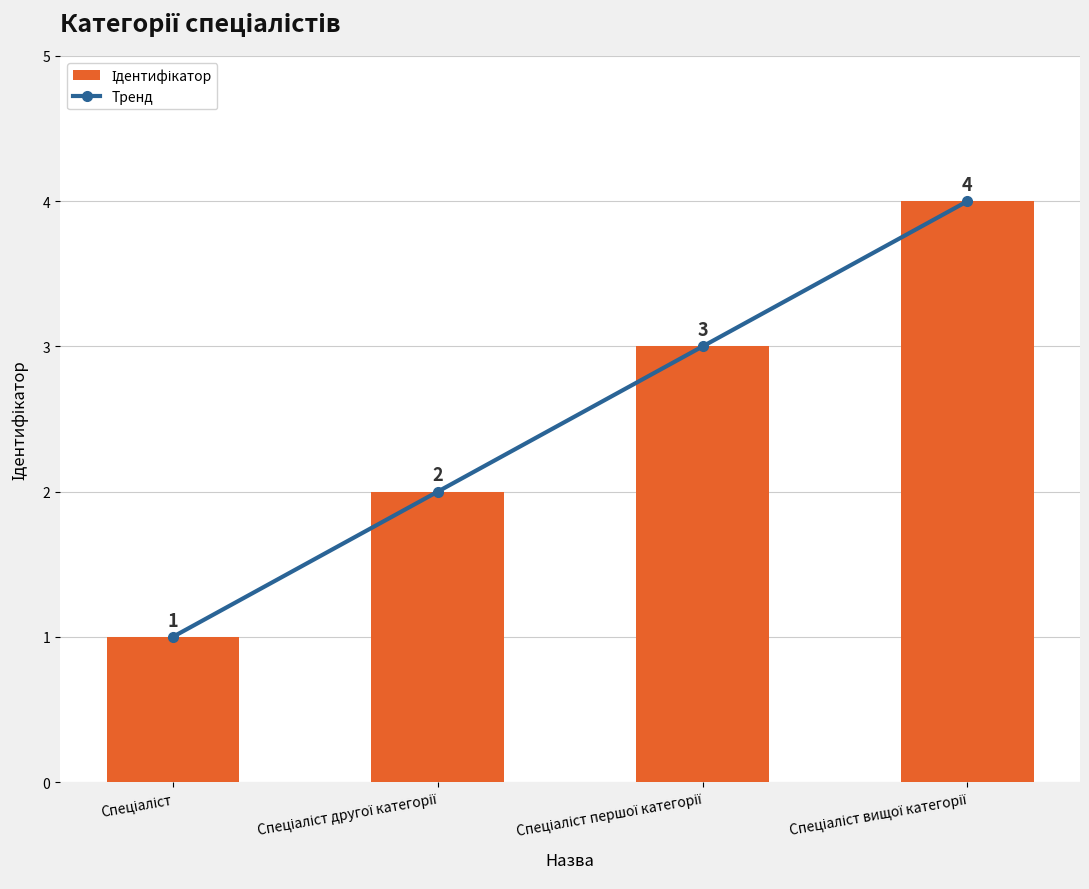

At which category is the sum across all series the highest?

Спеціаліст вищої категорії